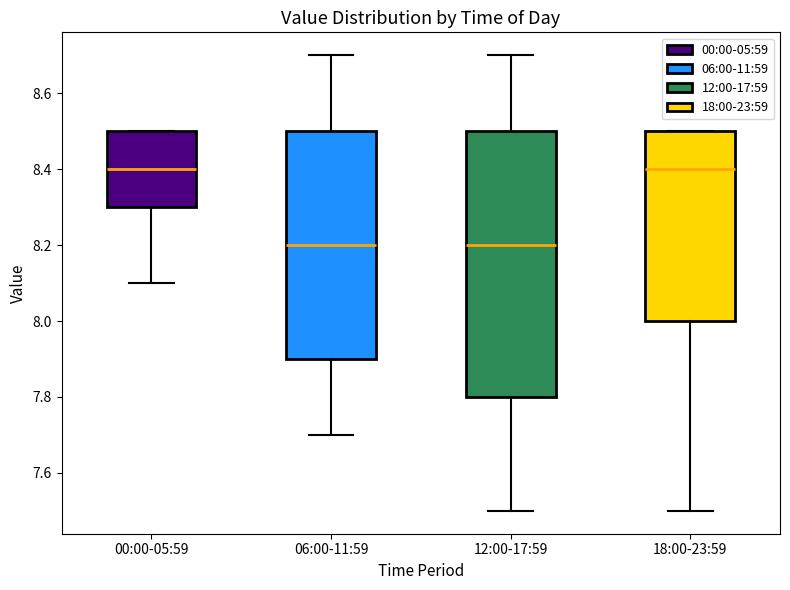

Comparing the boxes themselves (not the whiskers), which one is the tallest?

12:00-17:59